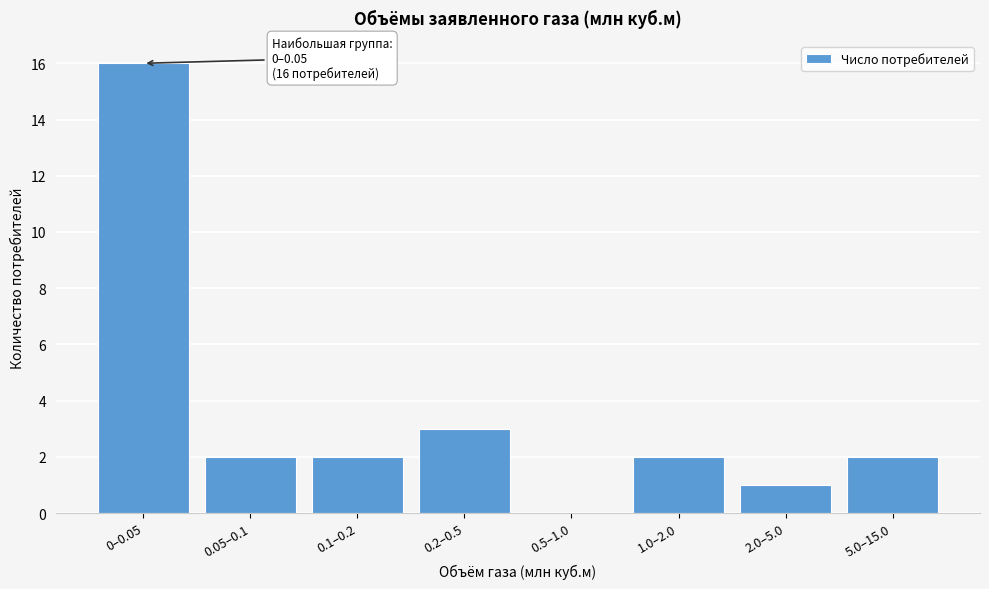

Reading left to right, what are all the values shown in this chart?

0–0.05=16	0.05–0.1=2	0.1–0.2=2	0.2–0.5=3	0.5–1.0=0	1.0–2.0=2	2.0–5.0=1	5.0–15.0=2